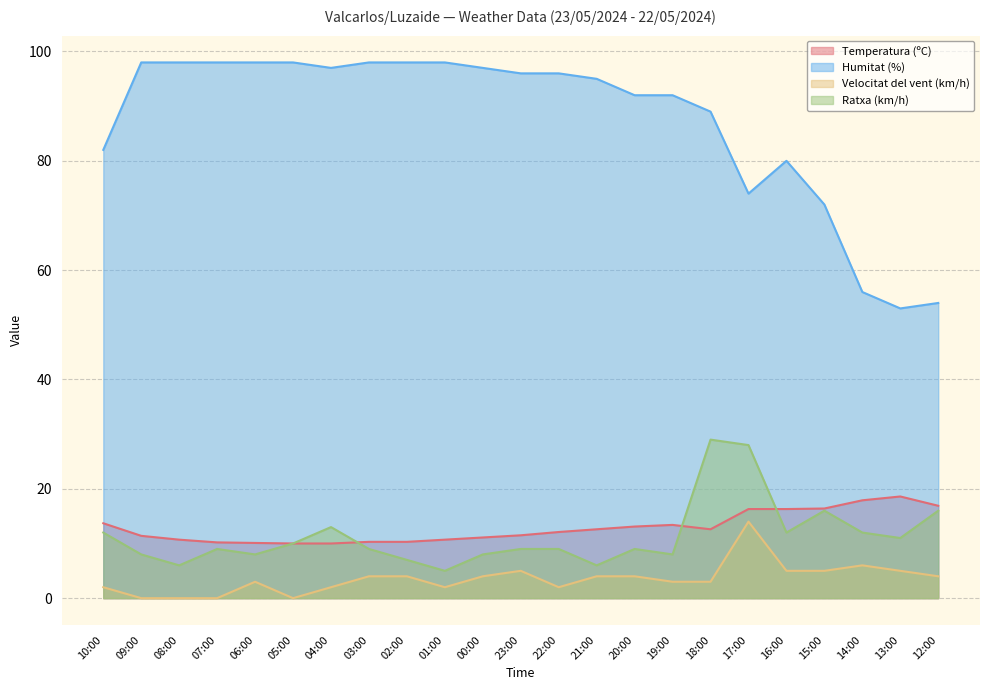

How many lines are shown in the chart?

4